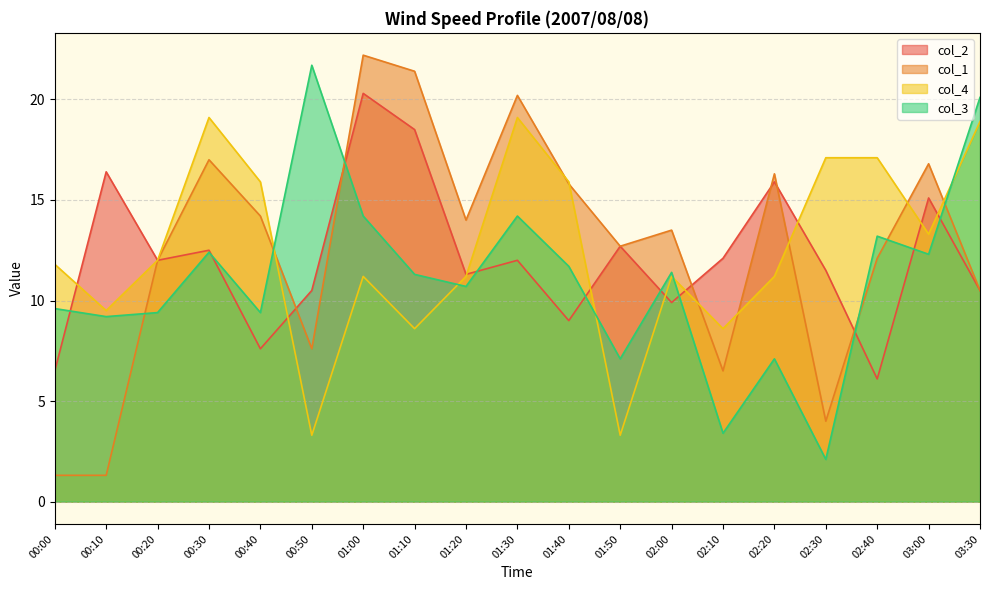

Count the number of data series in this chart.

4